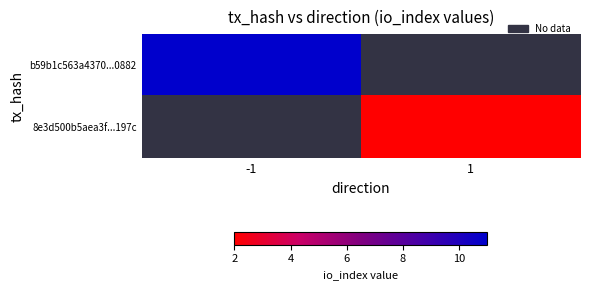

The value of 8e3d500b5aea3f...197c at 1 is 2.9. True or false?

False